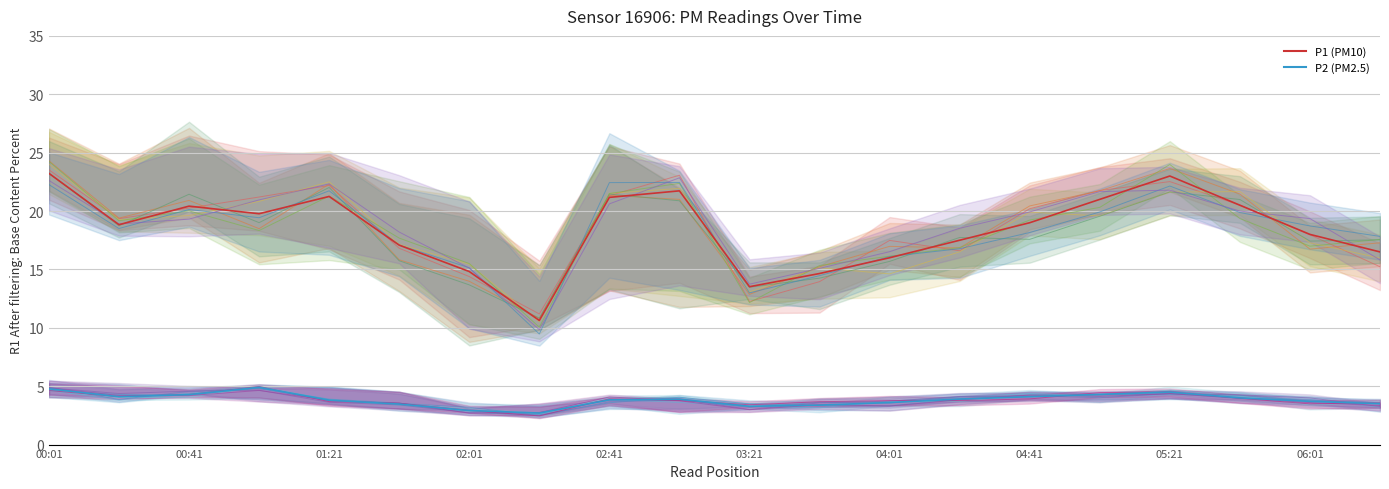

True or false: P2_upper and P2_lower cross at least once.

False